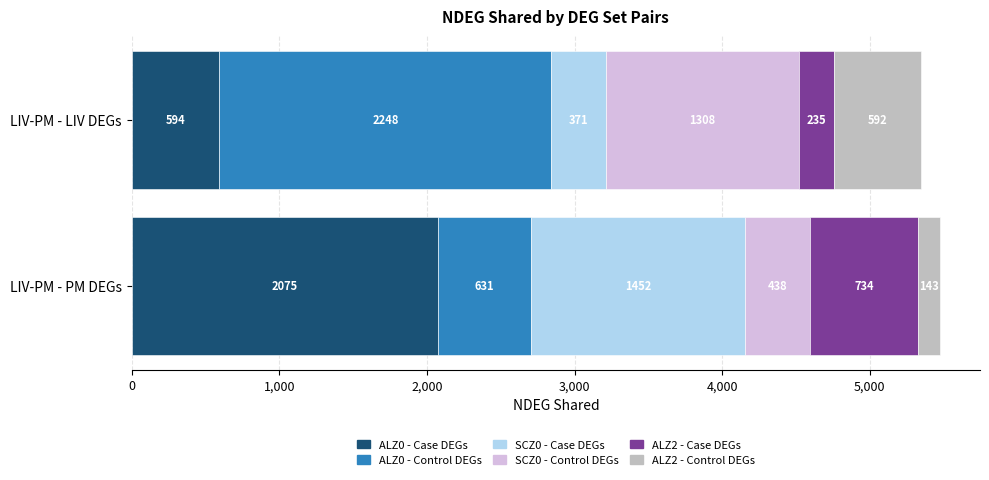

What is the maximum value for ALZ0 - Case DEGs?

2075